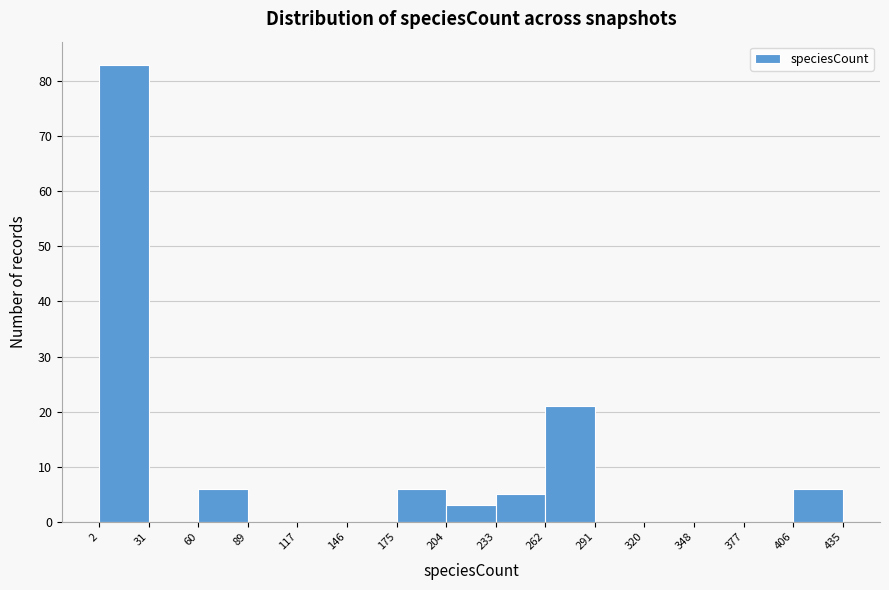

Which range on the x-axis has the tallest bar?

2 to 31